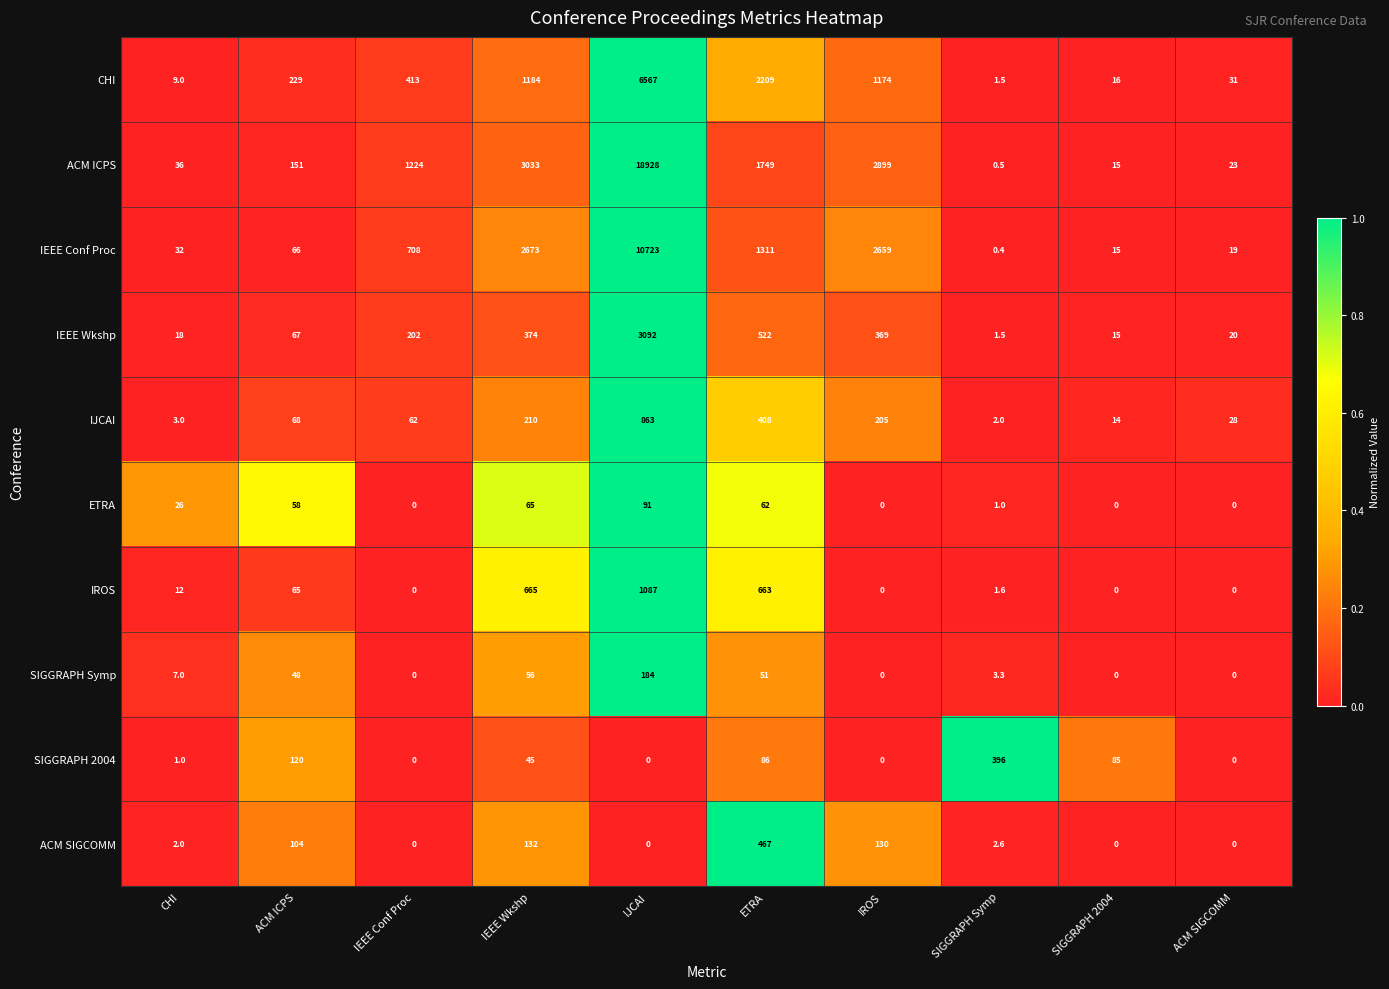

What is the spread (max minus min) of values at SIGGRAPH Symp?

395.6